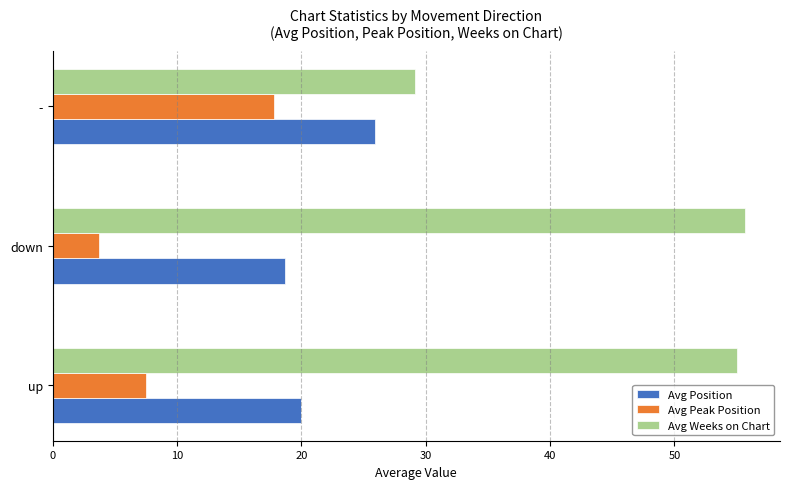

At how many categories does at least one series exceed 51?

2